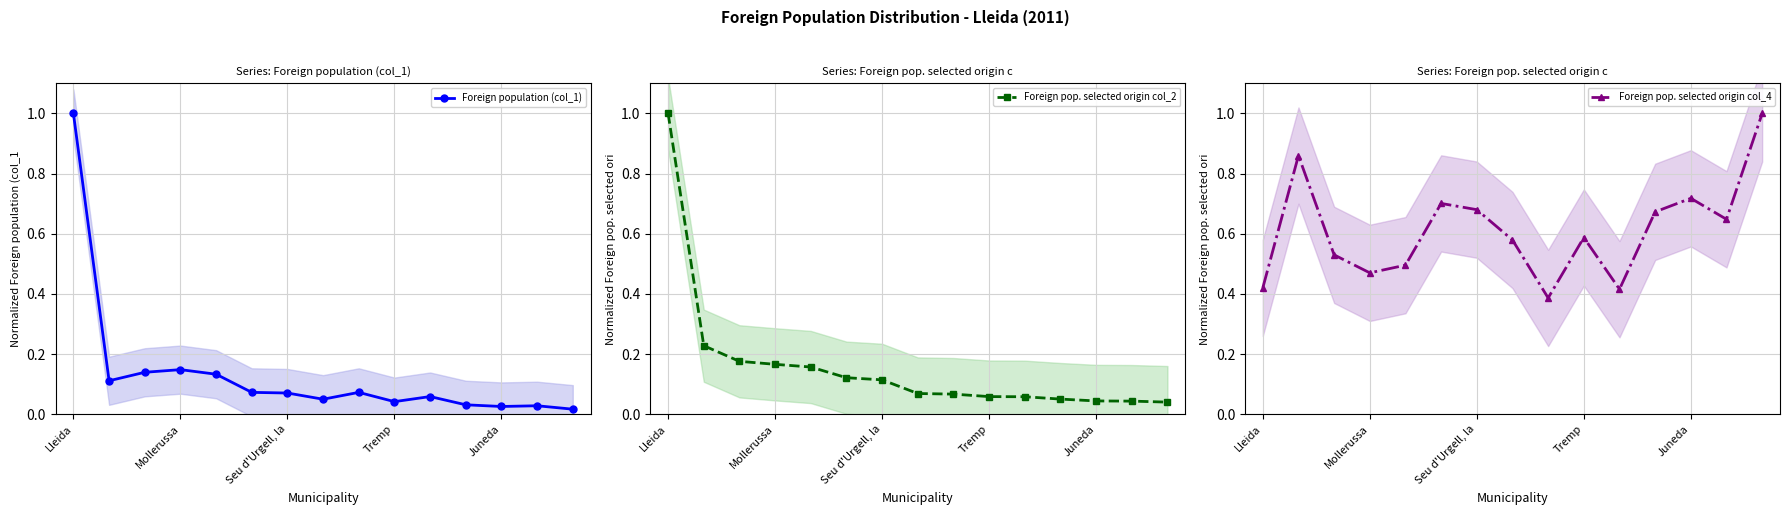

At how many categories does at least one series exceed 0?

15